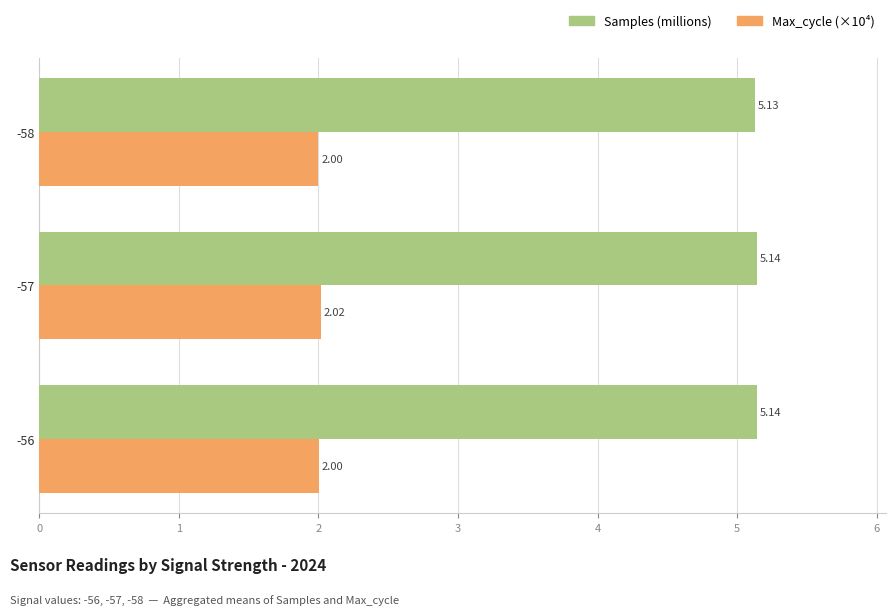

Rank the series by their average value, from lowest to highest.

Max_cycle (×10⁴), Samples (millions)